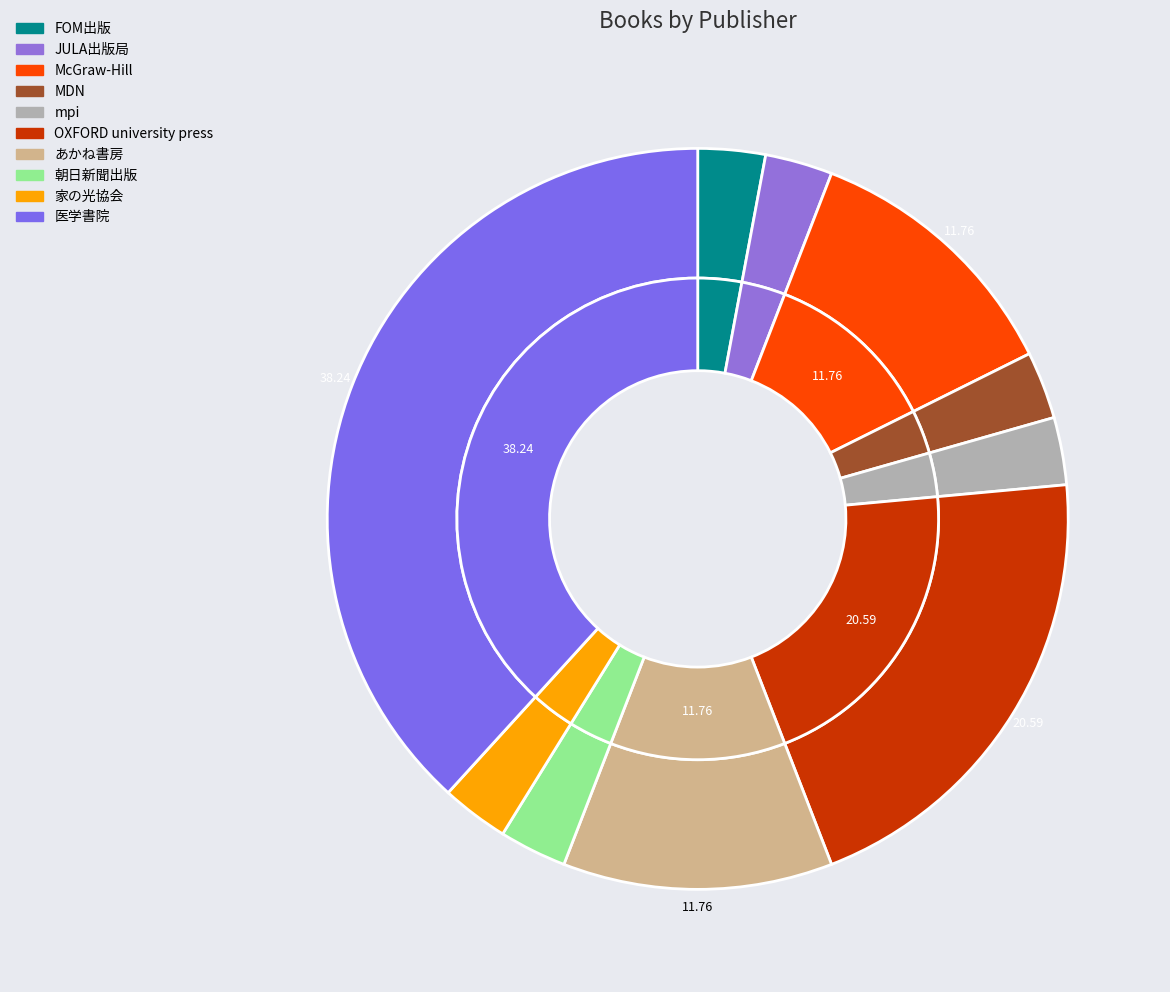

Is there a majority slice in this chart?

No